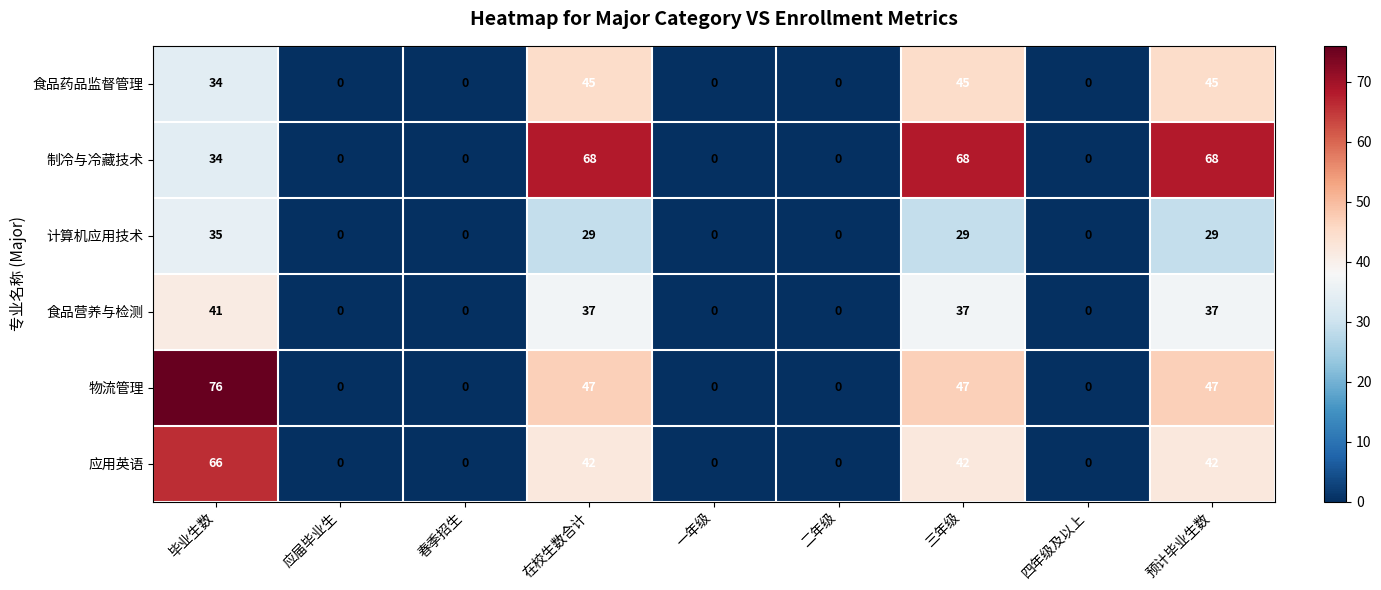

How many categories are shown in the chart?

9